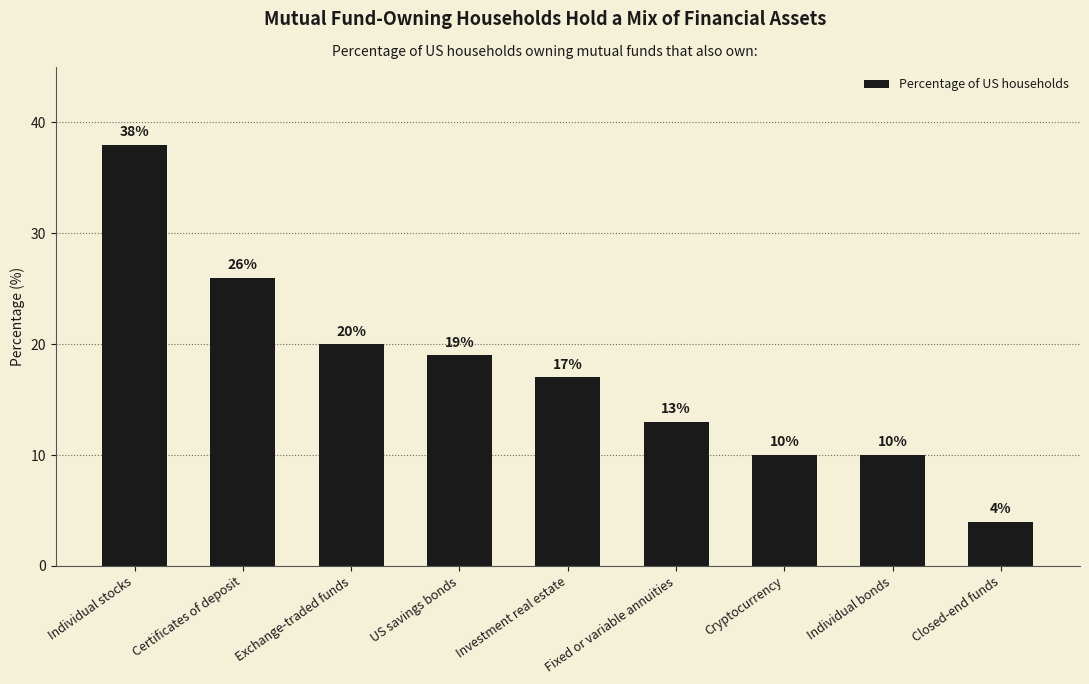

Are the bars grouped side by side (vs. stacked)?

No